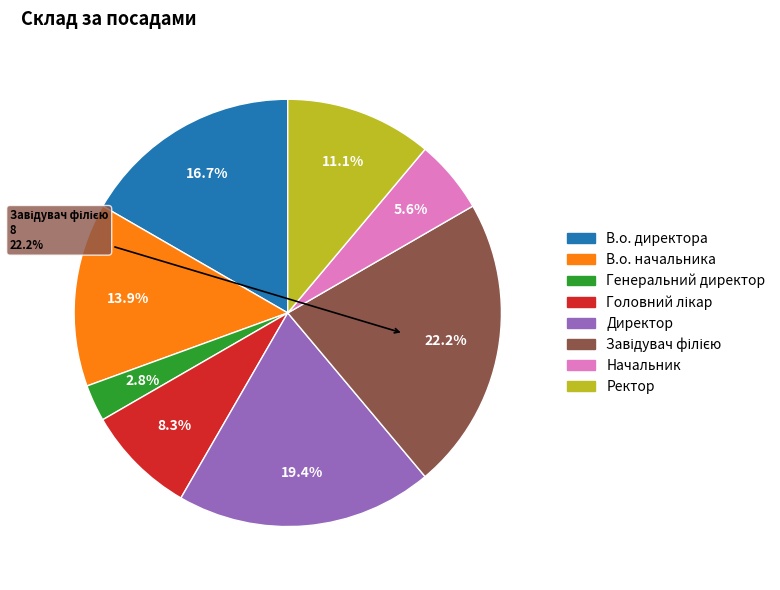

Does any single category account for the majority?

No